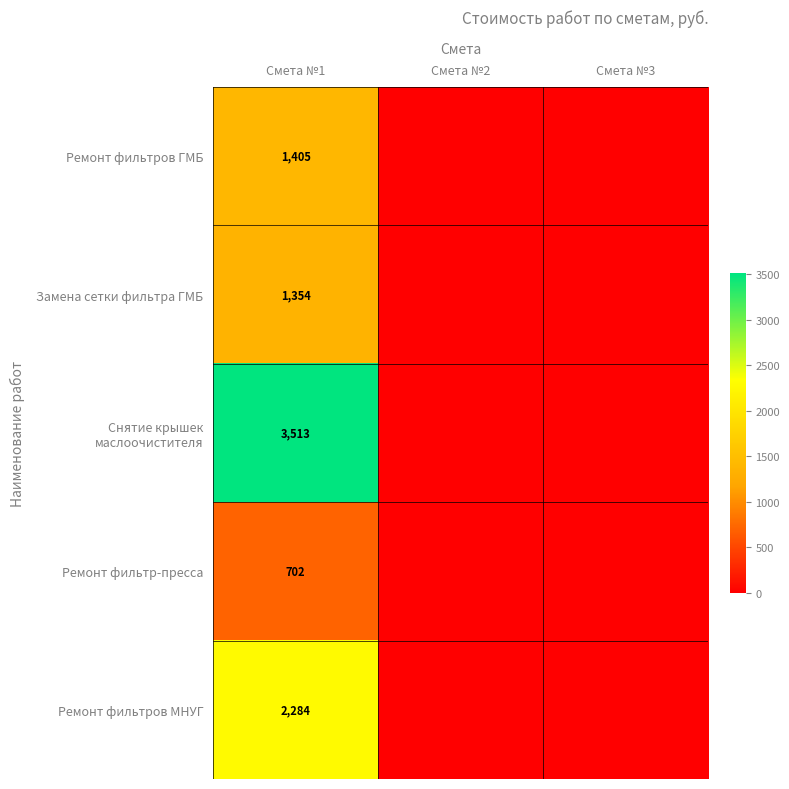

The Ремонт фильтров ГМБ series shows 1405 at Смета №1. True or false?

True